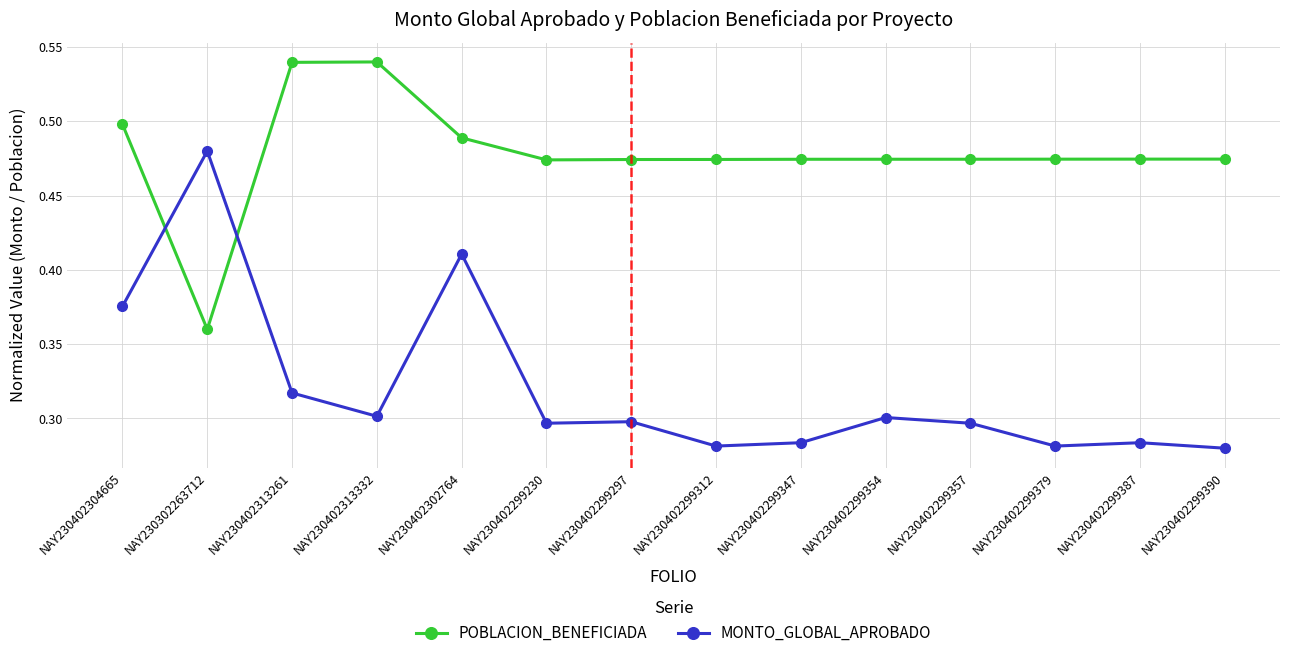

At NAY230402299230, list the series in order from largest to smallest.

POBLACION_BENEFICIADA, MONTO_GLOBAL_APROBADO